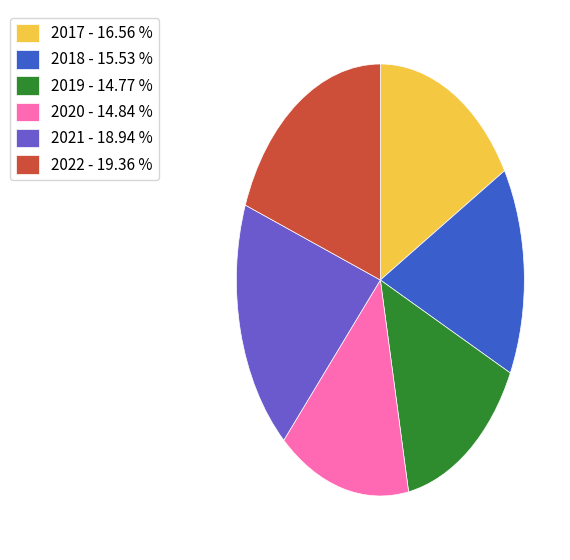

The 2021 slice represents 30% of the pie. True or false?

False